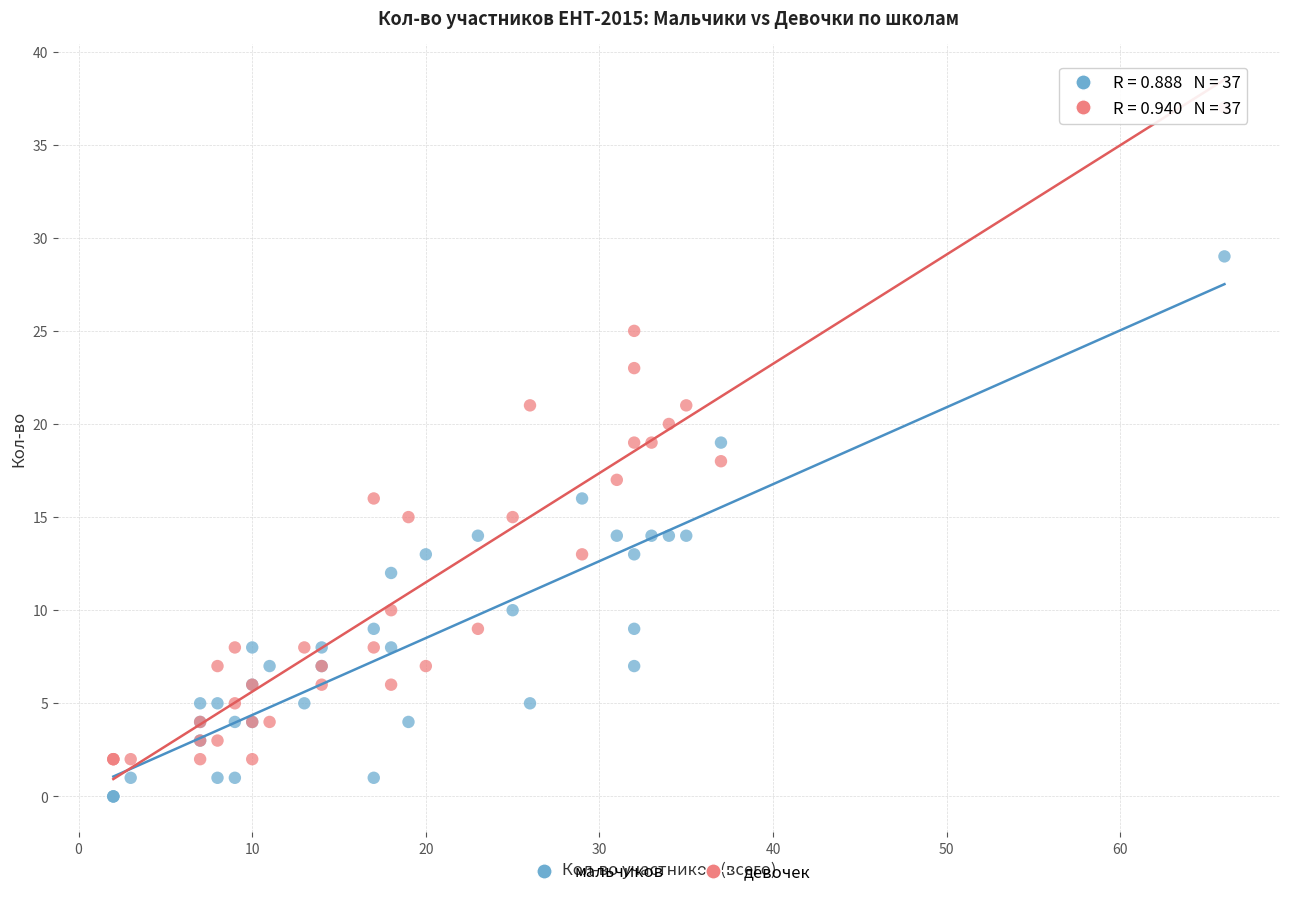

Which series reaches the minimum Y coordinate?

мальчиков